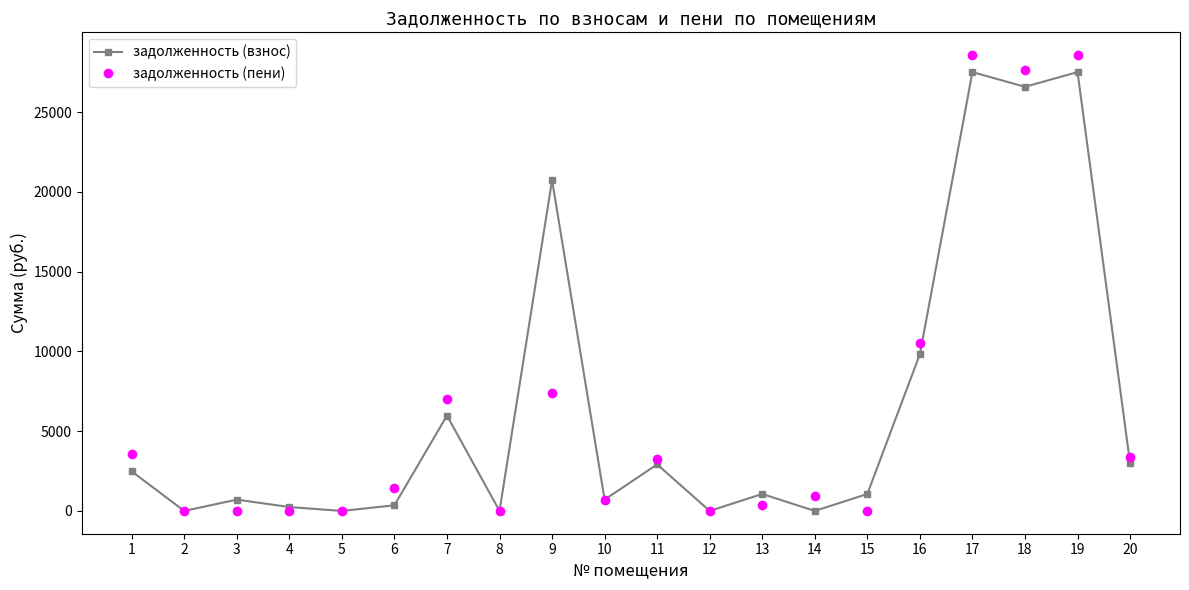

Does the chart have visible grid lines?

No